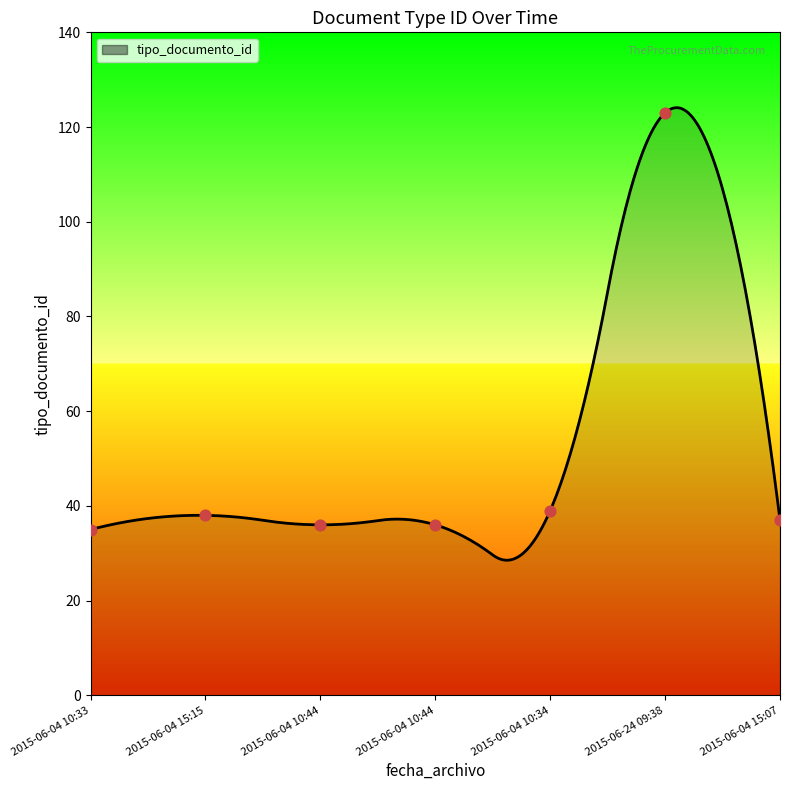

Which has a higher value, 2015-06-24 09:38 or 2015-06-04 10:44?

2015-06-24 09:38